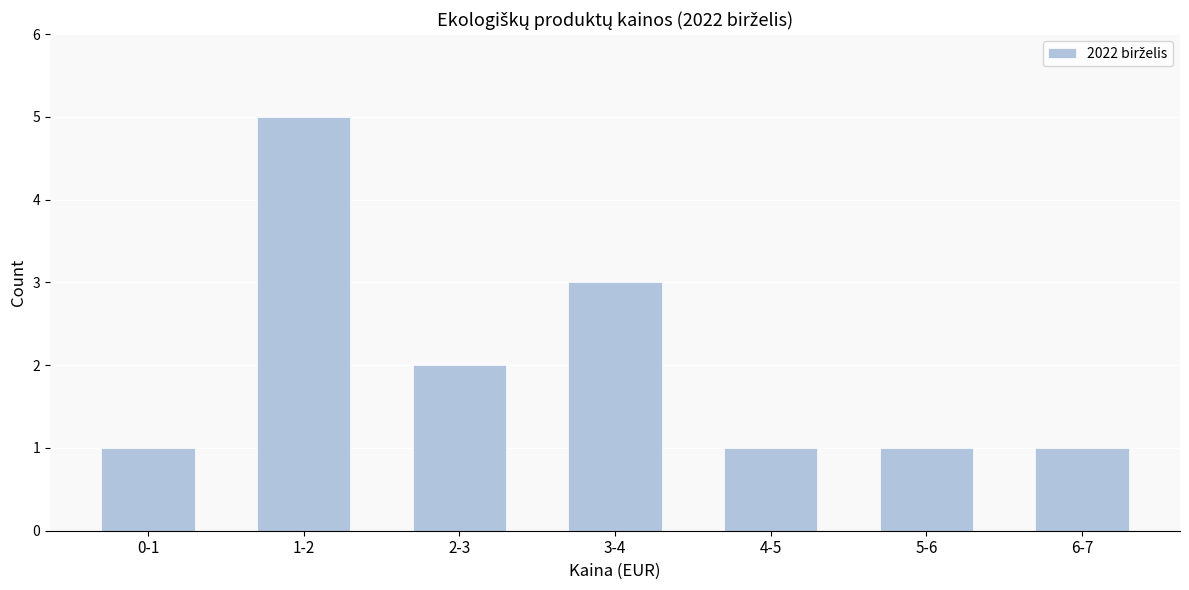

Reading left to right, extract all data points from this chart.

0-1=1	1-2=5	2-3=2	3-4=3	4-5=1	5-6=1	6-7=1